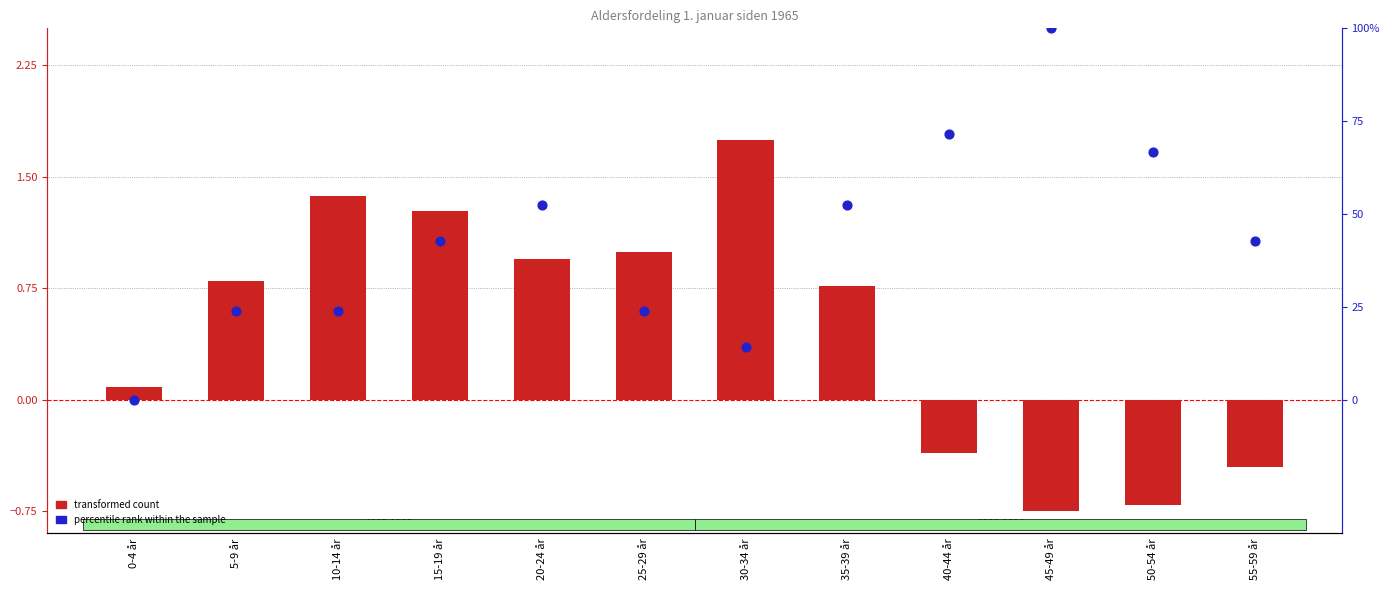

At how many categories does at least one series exceed 0?

12